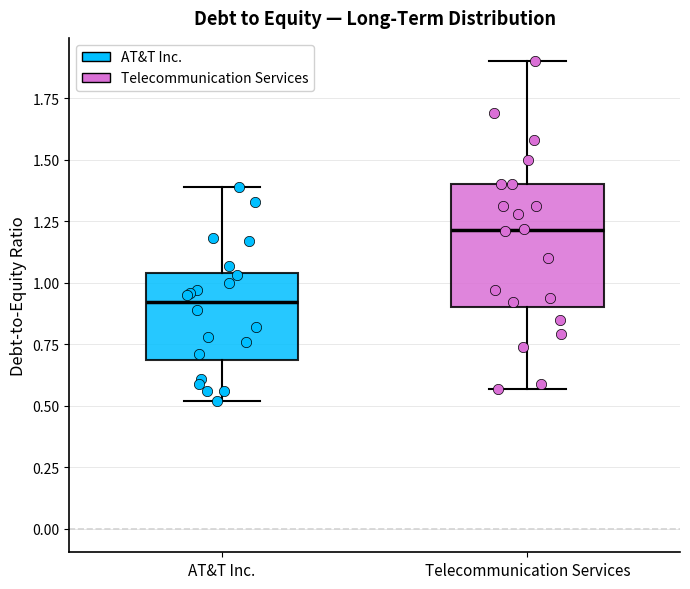

Reading left to right, read every box against the y-axis: the position of its median line, the range the box covers, and the ends of its whiskers. The values are not printed on the chart, so give them approximately, as read against the axis.

AT&T Inc.: median 0.90, box 0.70 to 1.05, whiskers 0.50 to 1.40
Telecommunication Services: median 1.20, box 0.90 to 1.40, whiskers 0.55 to 1.90